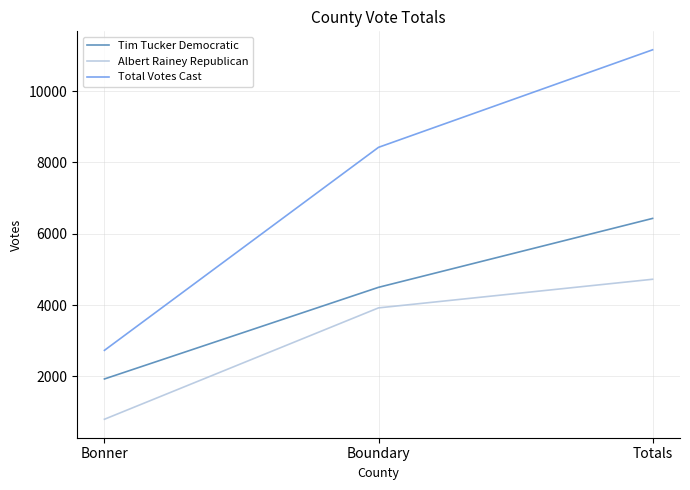

True or false: Tim Tucker Democratic has a value of 2927 at Totals.

False